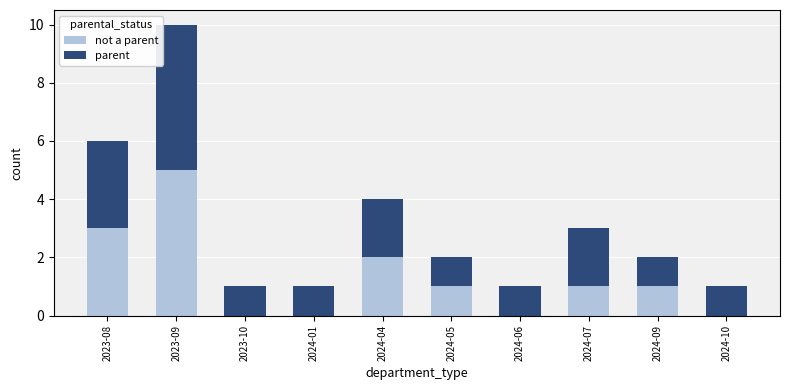

At which category is the sum across all series the highest?

2023-09